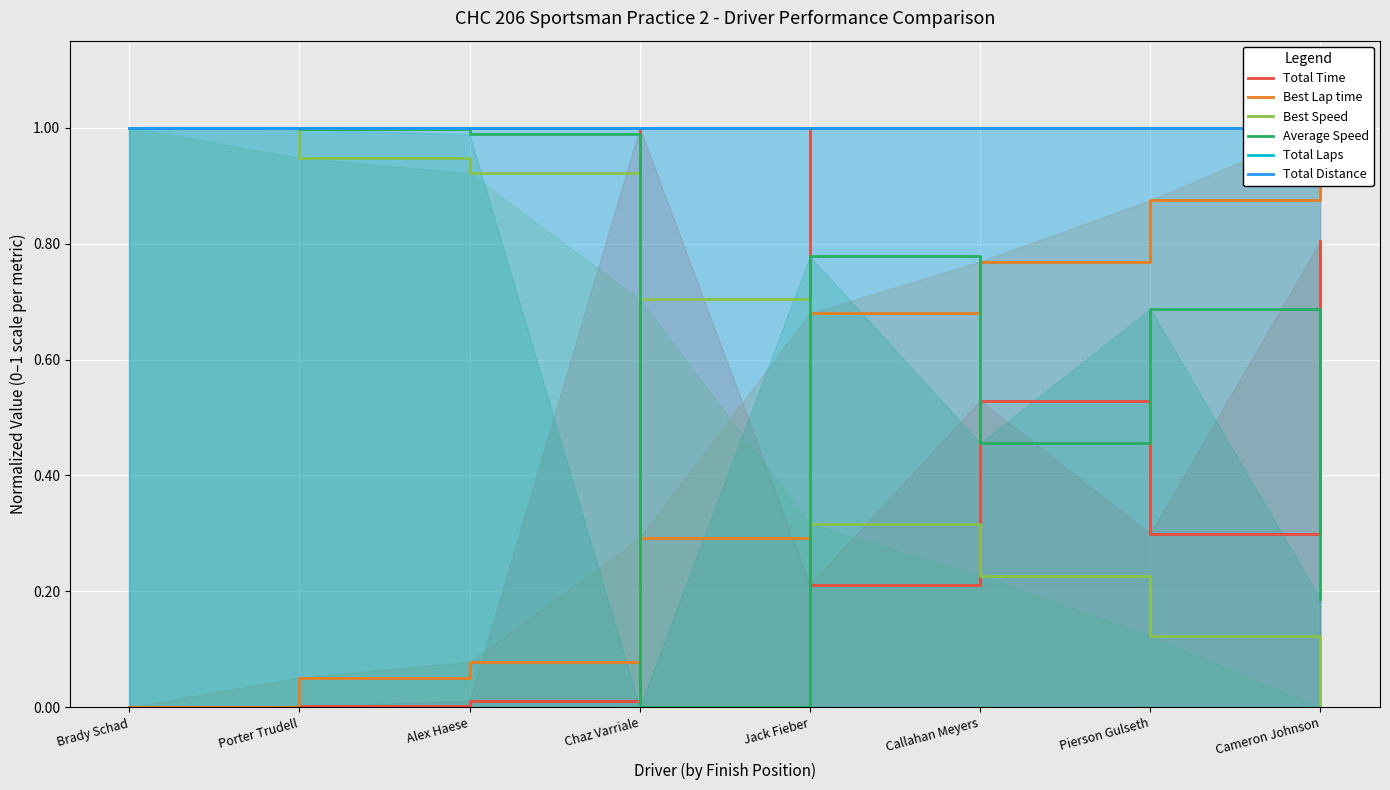

How many intersections are there between Total Time and Average Speed?

5